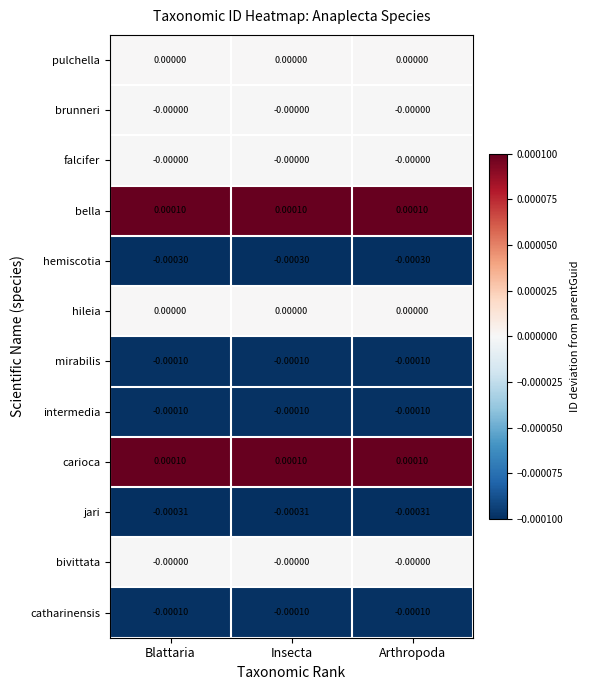

Reading left to right, transcribe all the data shown in this chart.

pulchella: Blattaria=0.0	Insecta=0.0	Arthropoda=0.0
brunneri: Blattaria=-0.0	Insecta=-0.0	Arthropoda=-0.0
falcifer: Blattaria=-0.0	Insecta=-0.0	Arthropoda=-0.0
bella: Blattaria=0.0	Insecta=0.0	Arthropoda=0.0
hemiscotia: Blattaria=-0.0	Insecta=-0.0	Arthropoda=-0.0
hileia: Blattaria=0.0	Insecta=0.0	Arthropoda=0.0
mirabilis: Blattaria=-0.0	Insecta=-0.0	Arthropoda=-0.0
intermedia: Blattaria=-0.0	Insecta=-0.0	Arthropoda=-0.0
carioca: Blattaria=0.0	Insecta=0.0	Arthropoda=0.0
jari: Blattaria=-0.0	Insecta=-0.0	Arthropoda=-0.0
bivittata: Blattaria=-0.0	Insecta=-0.0	Arthropoda=-0.0
catharinensis: Blattaria=-0.0	Insecta=-0.0	Arthropoda=-0.0